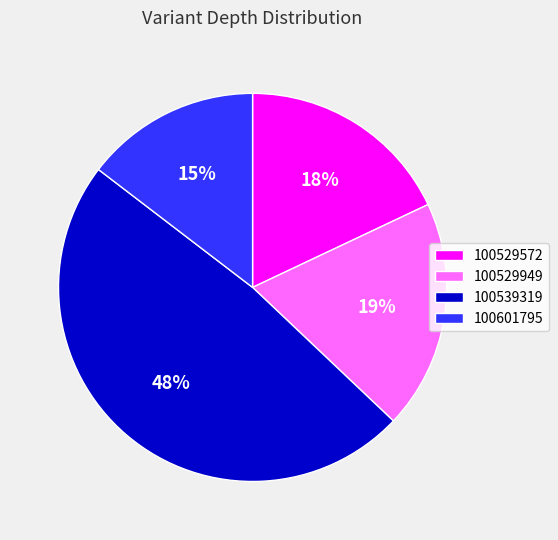

Approximately how many times larger is the value at 100539319 compared to 100529572?

2.7